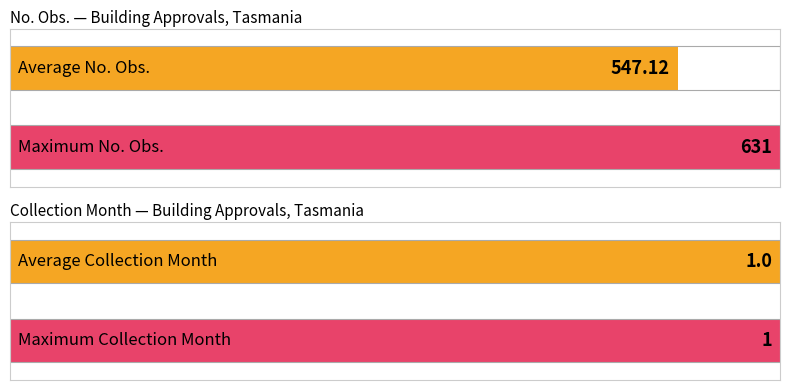

The value of Collection Month at A422636J is 0. True or false?

False